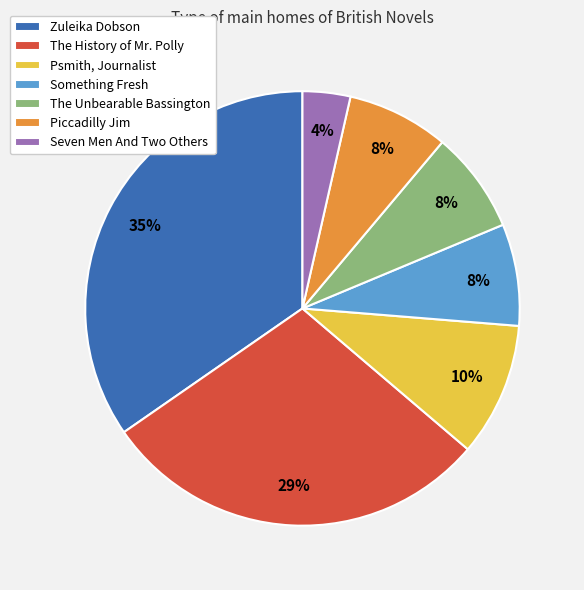

The Something Fresh slice represents 8% of the pie. True or false?

True